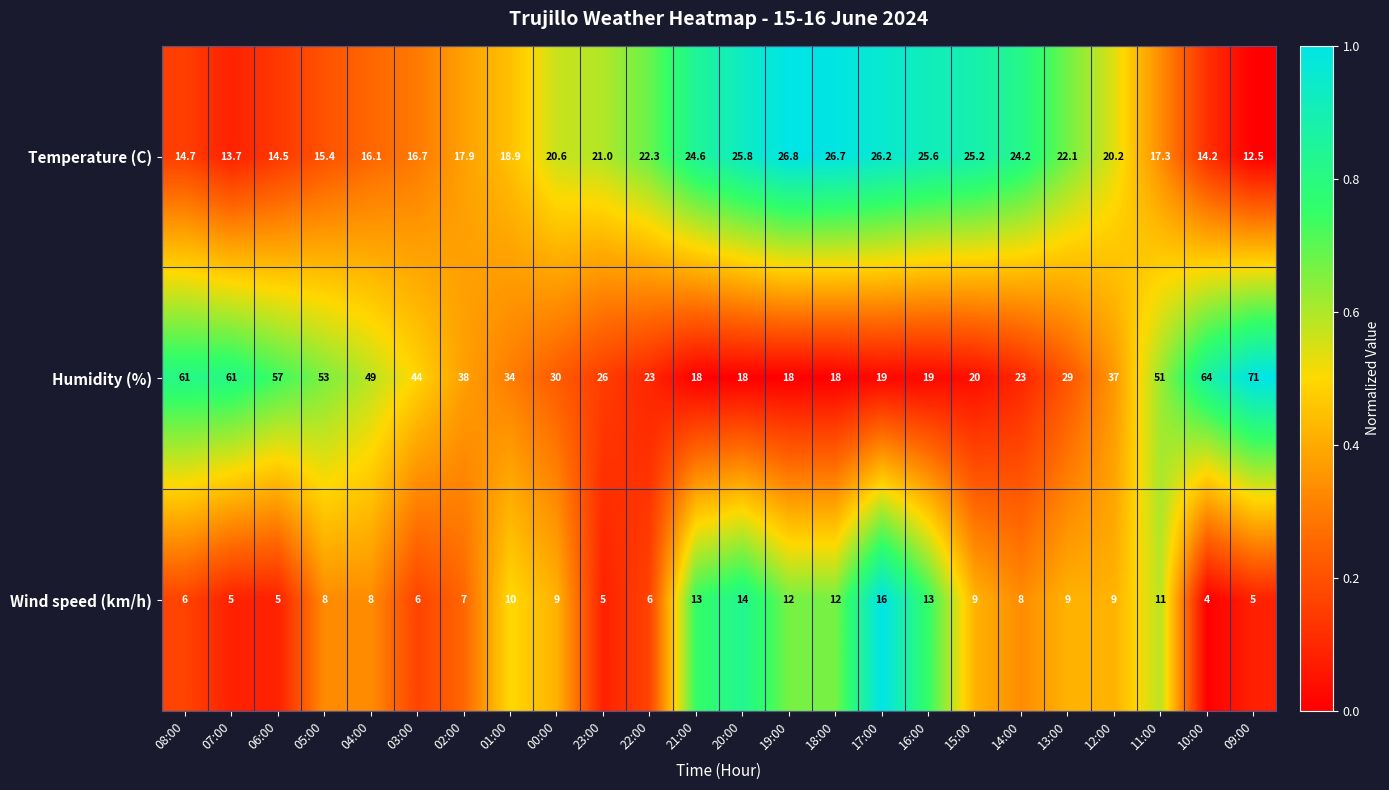

How many data points does each series have?

24